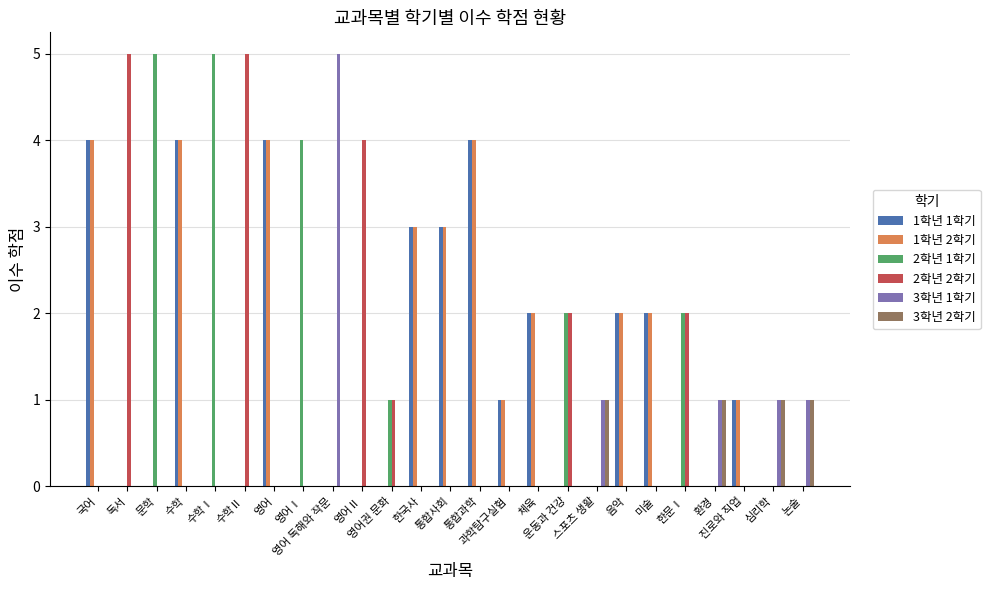

At which label is 3학년 1학기 closest to 2?

스포츠 생활